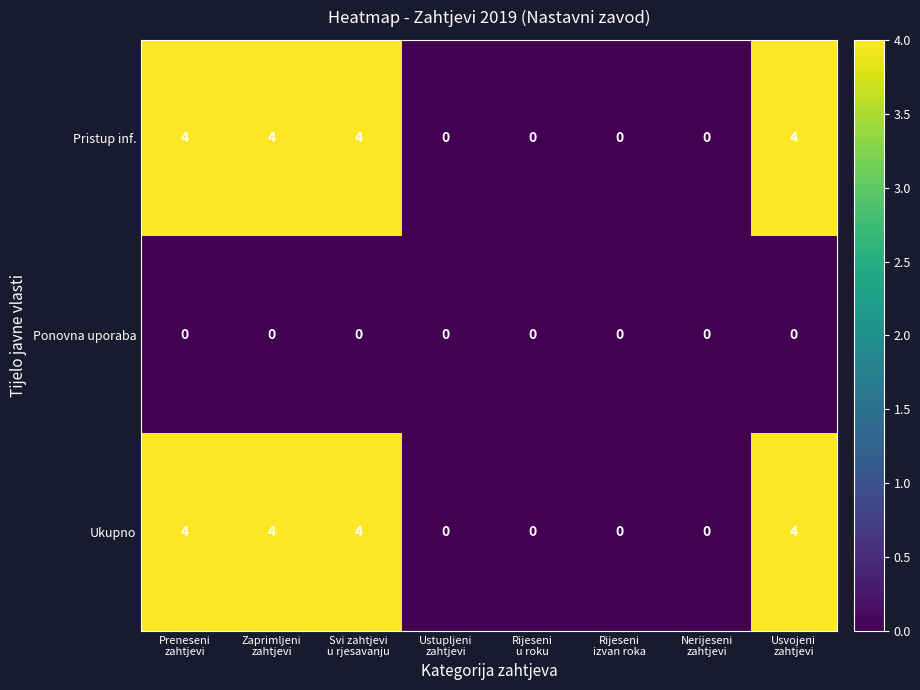

What is the sum of all Pristup inf. values?

16